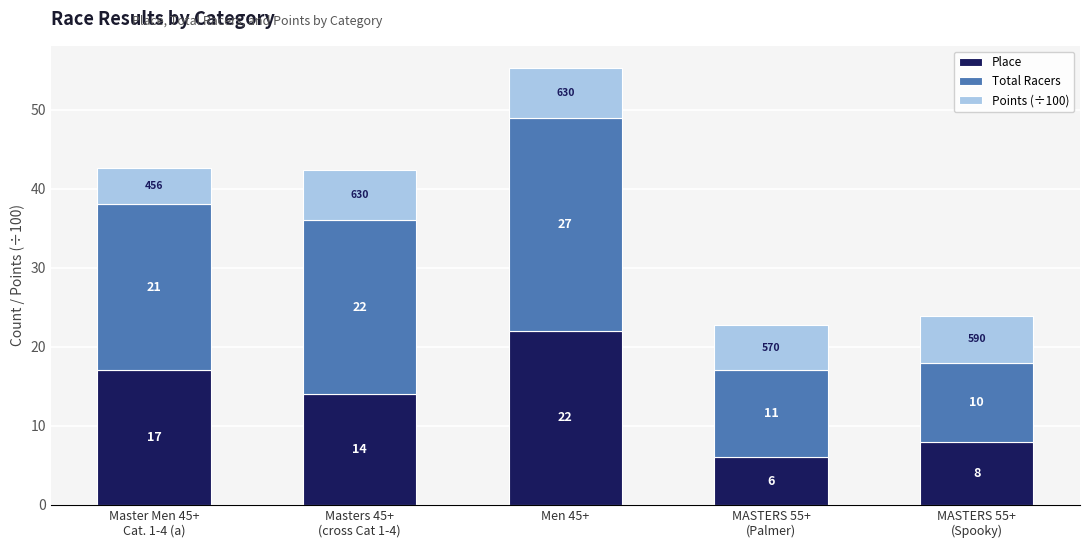

How many distinct data groups are displayed?

3